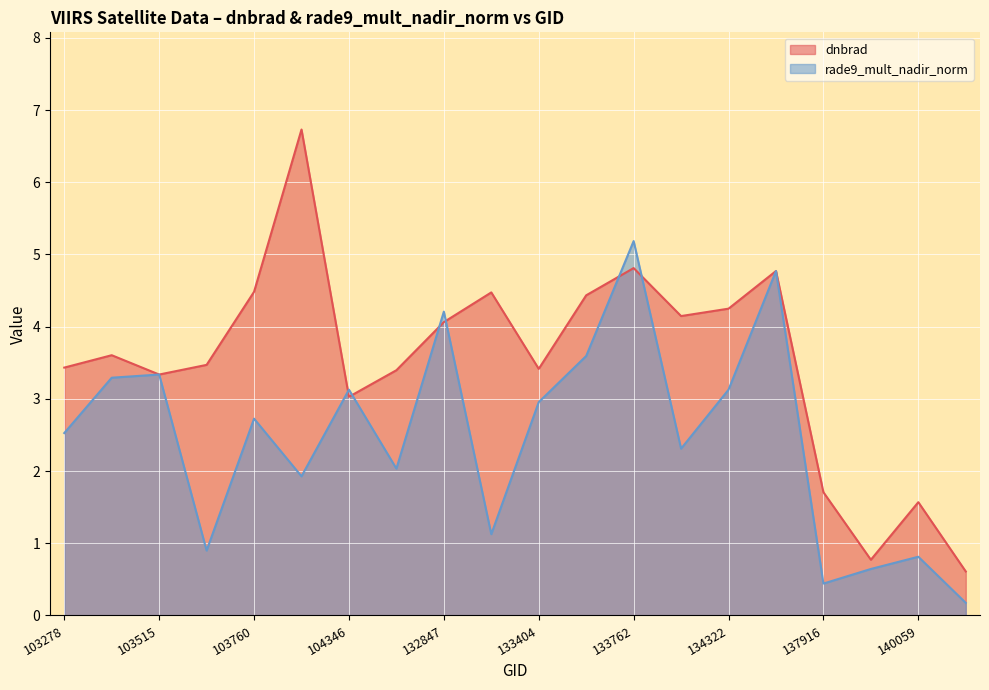

What is the value of the rade9_mult_nadir_norm point at the 14th from the left?

2.3